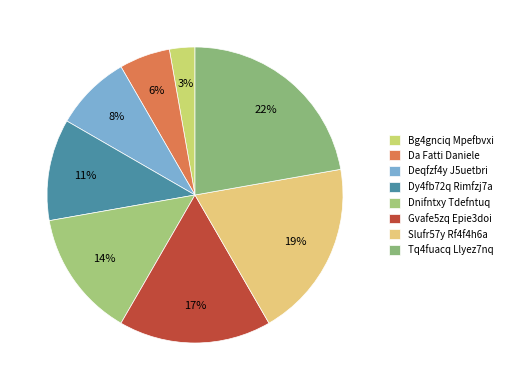

The Dy4fb72q Rimfzj7a slice represents 22% of the pie. True or false?

False